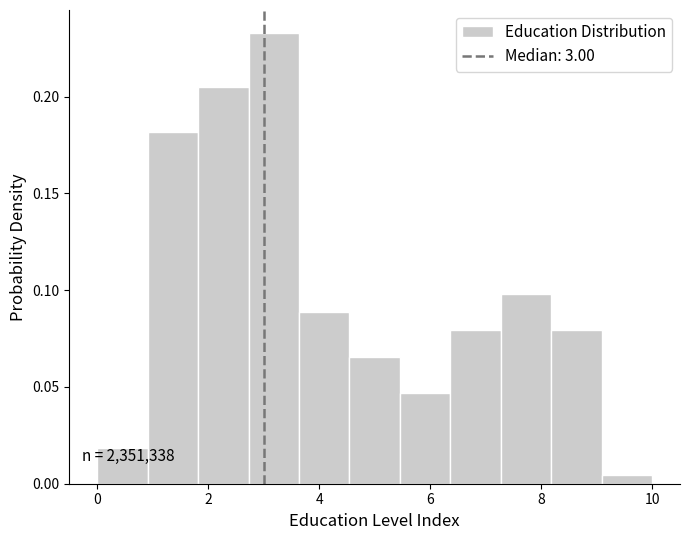

Which range on the x-axis has the tallest bar?

2.8 to 3.6